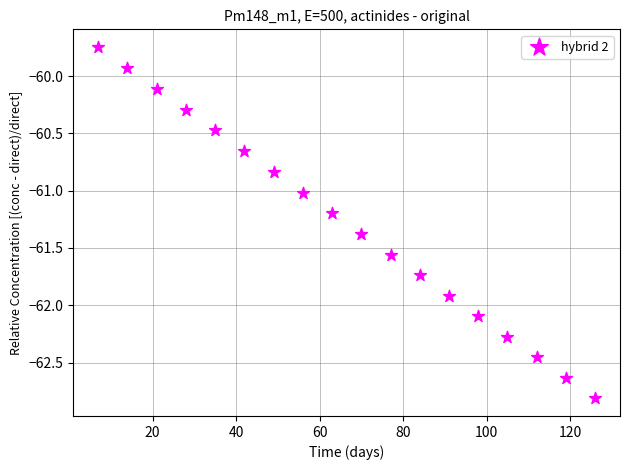

What is the range of X values (max minus min)?

119.0